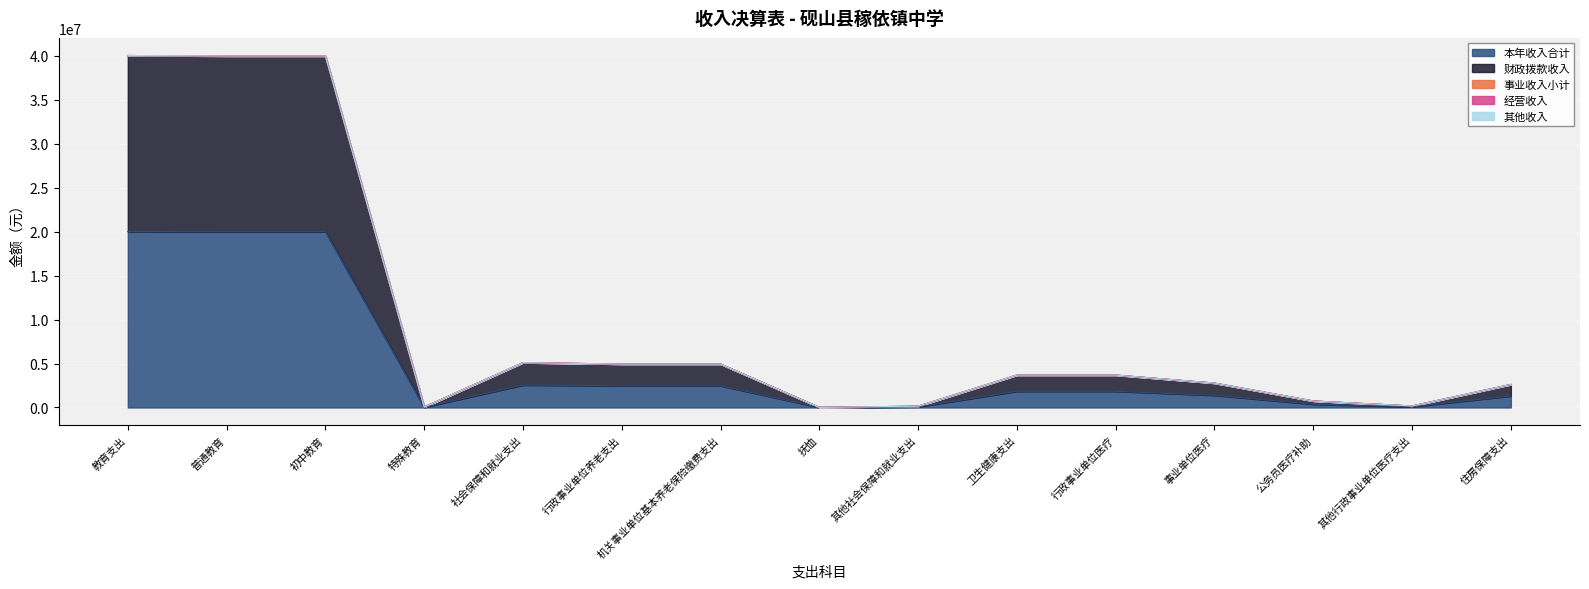

What is the difference between the highest and lowest values at 初中教育?

19992791.2